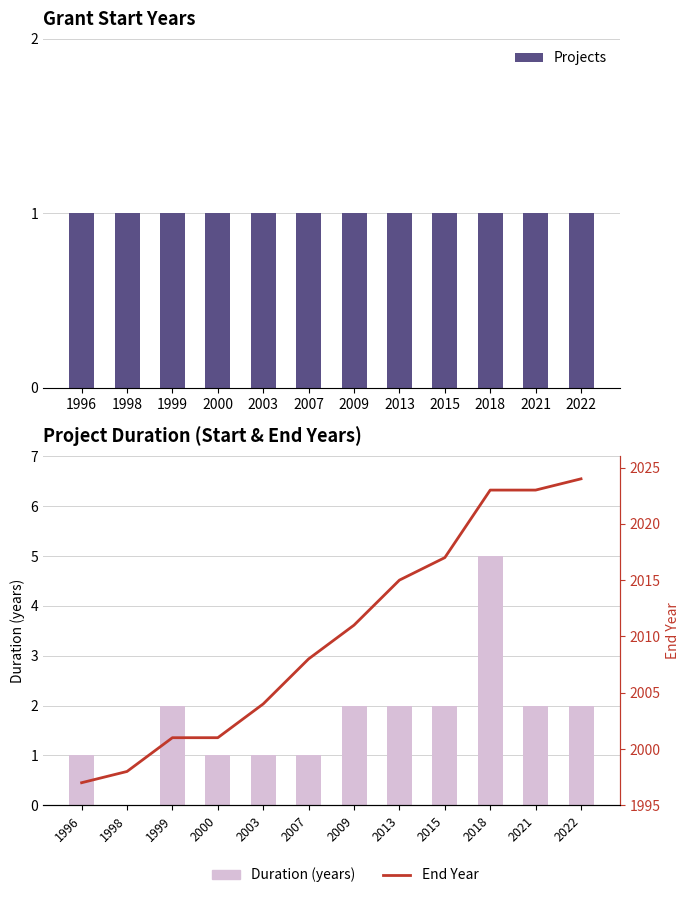

At which label is Projects closest to 1?

1996